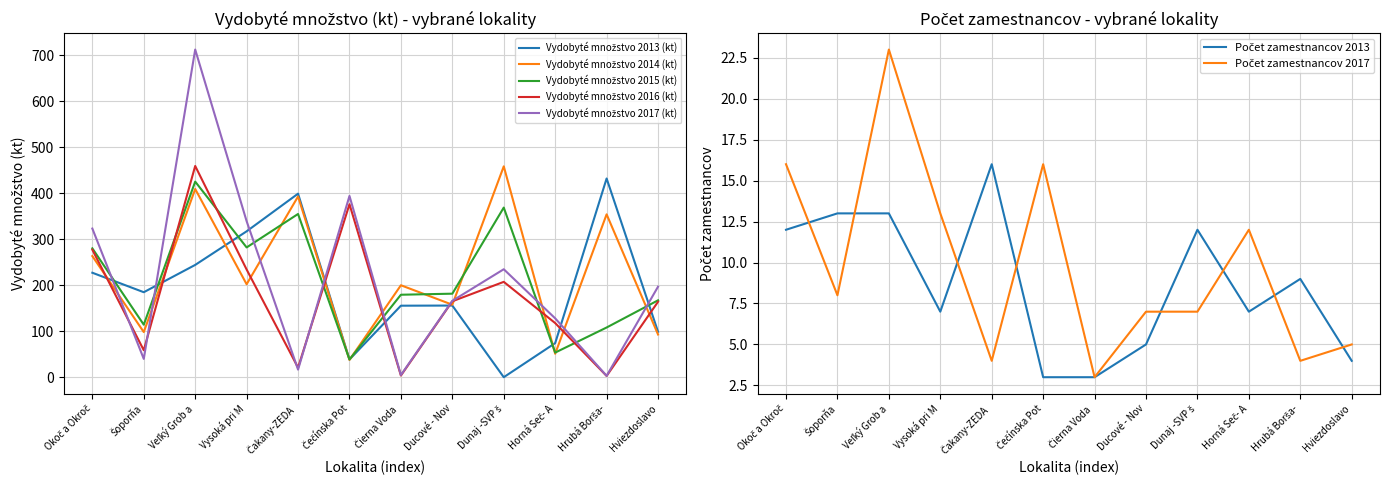

Where is Vydobyté množstvo 2014 (kt) nearest to the value 247?

Okoč a Okroč